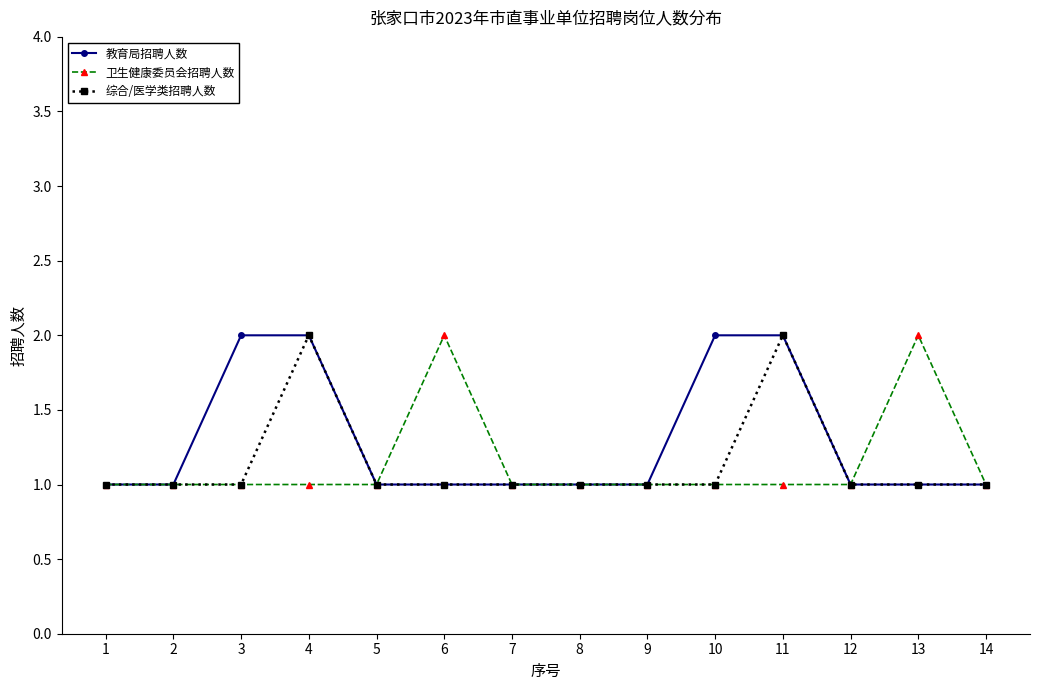

Does the chart have visible grid lines?

No